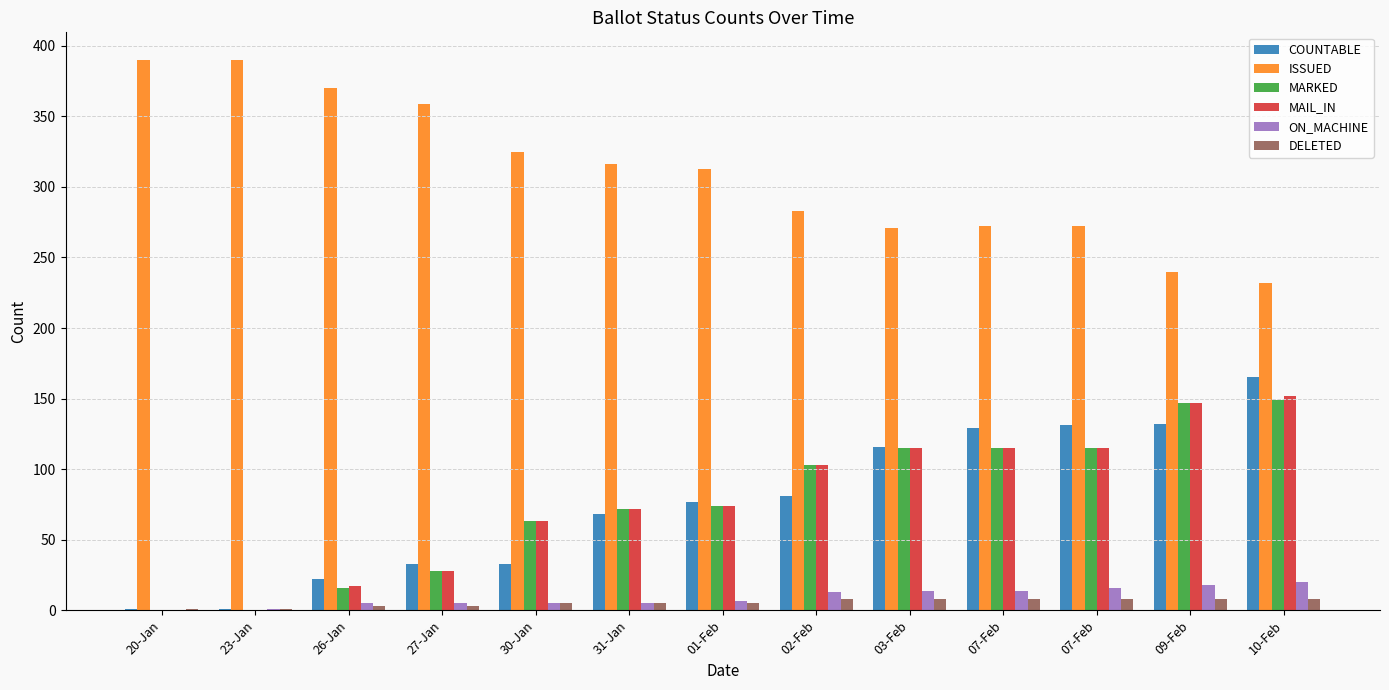

At which category does the chart reach its peak across all series?

20-Jan